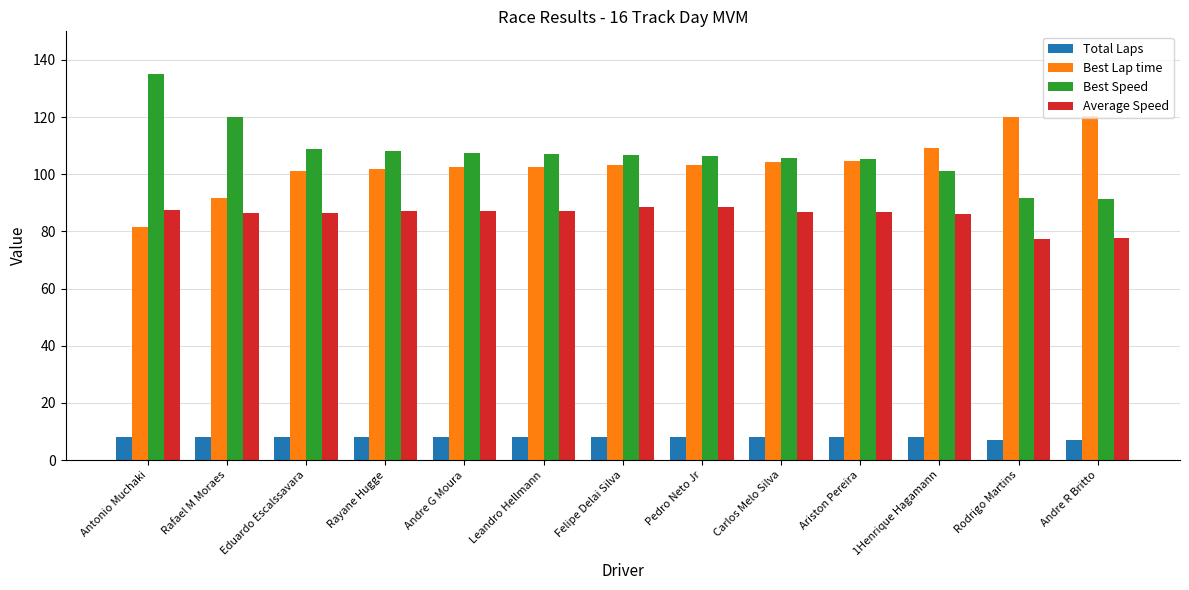

What is the label of the 3rd bar from the left?

Eduardo Escalssavara